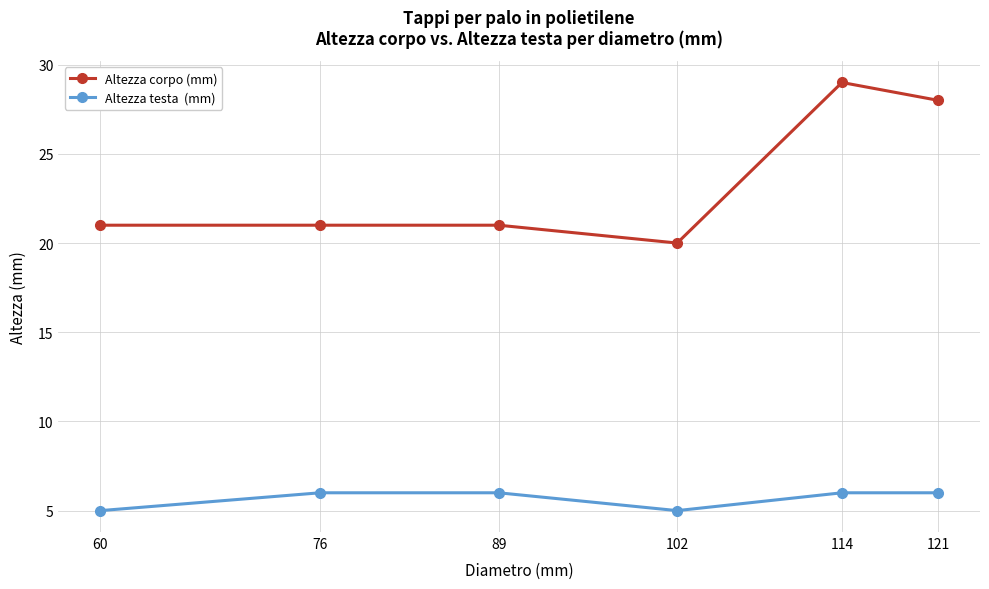

What is the total value across all series at 102?

25